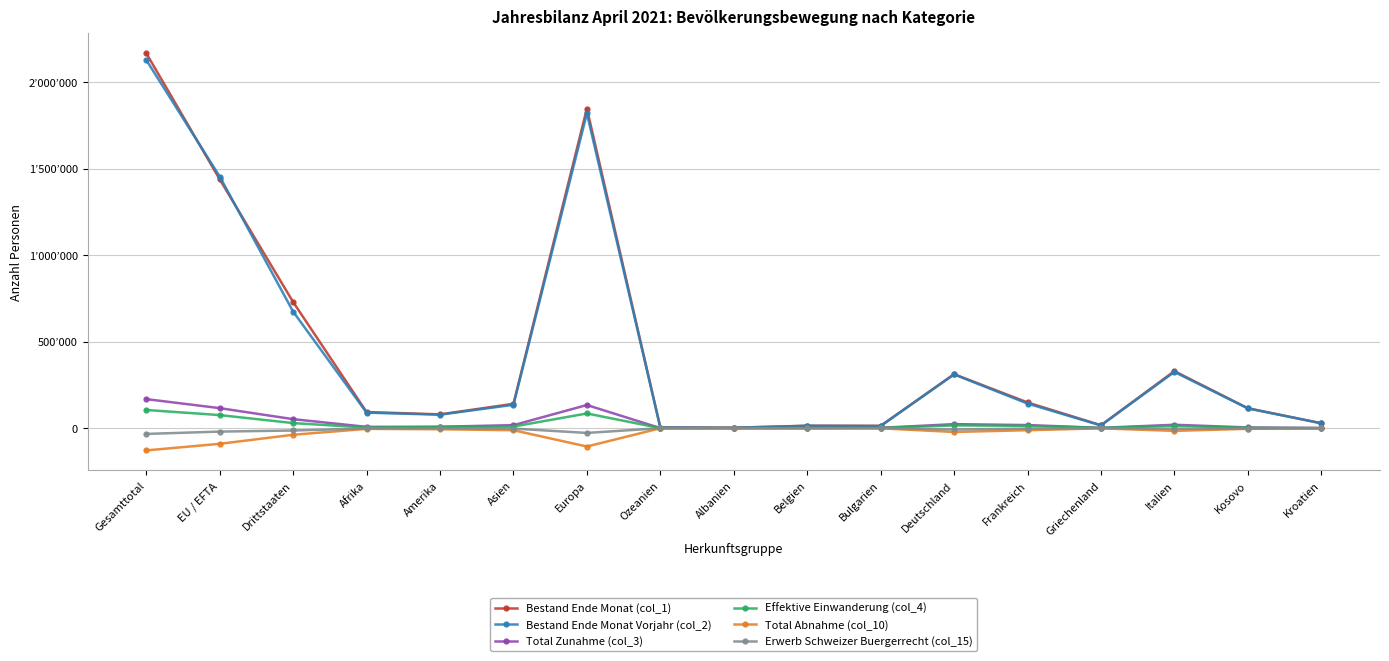

Is this an area chart (filled region under the line)?

No